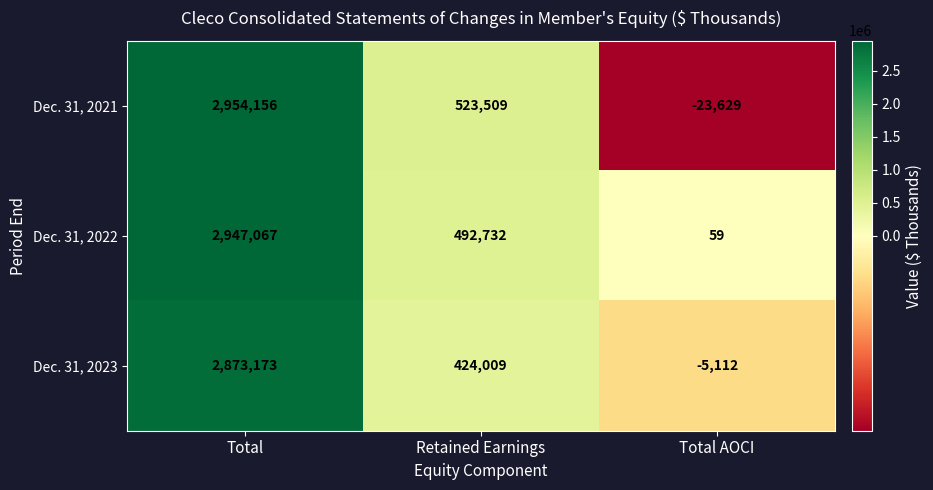

Reading right to left, extract all data points from this chart.

Dec. 31, 2021: -23629	523509	2954156
Dec. 31, 2022: 59	492732	2947067
Dec. 31, 2023: -5112	424009	2873173